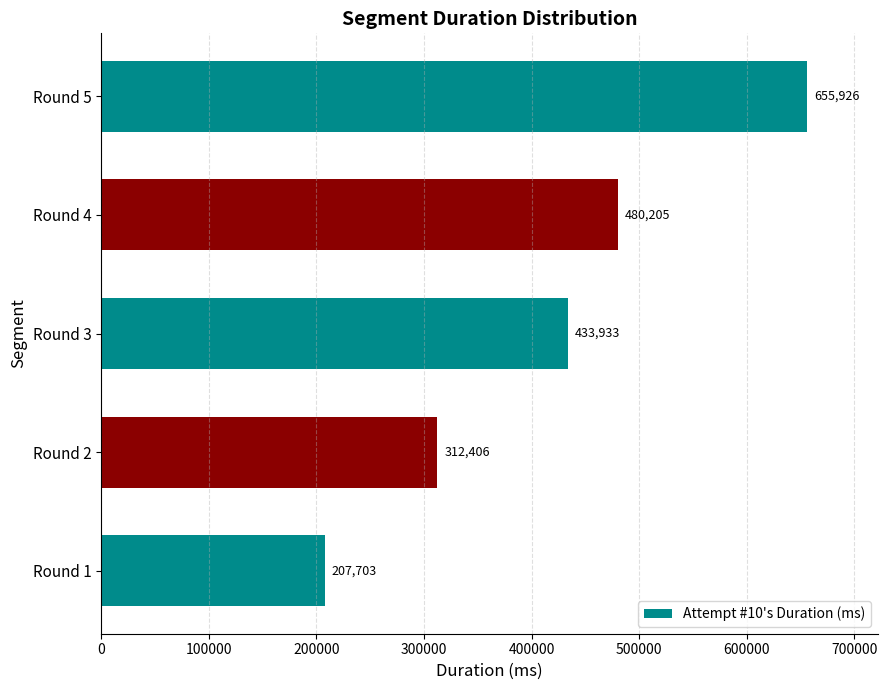

True or false: the data shows 87532 at Round 1.

False